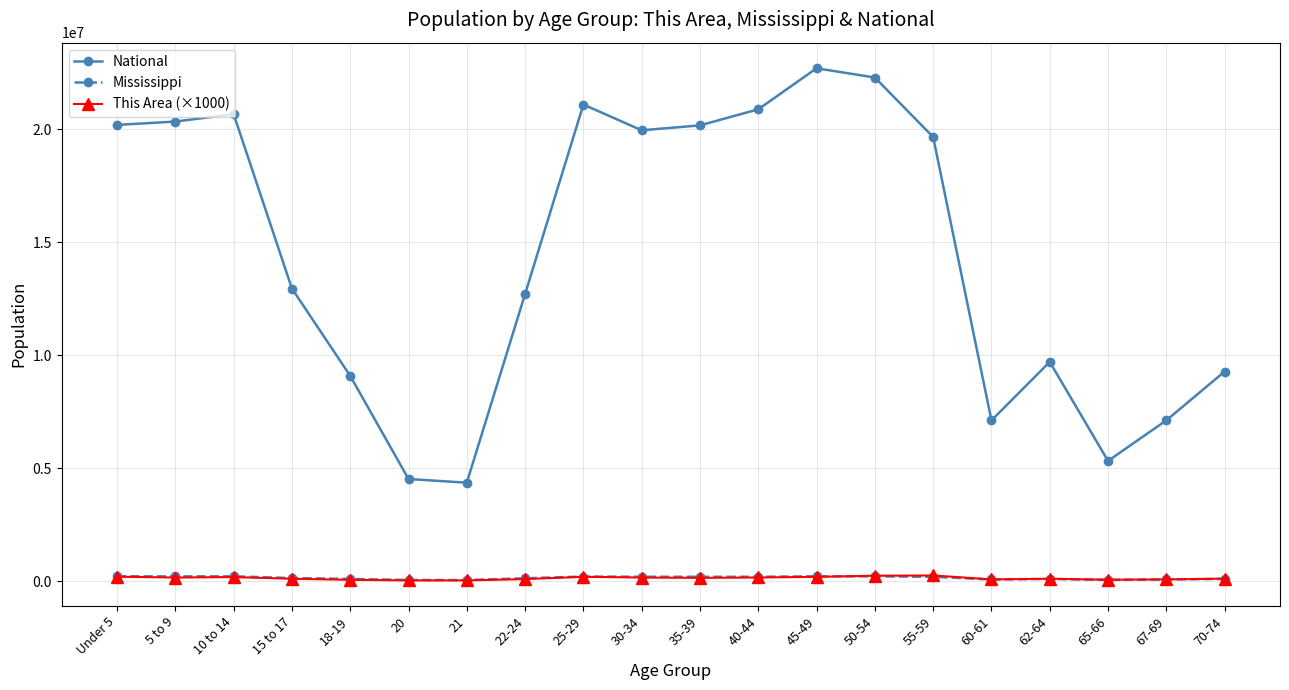

Where is the first local maximum for National?

10 to 14